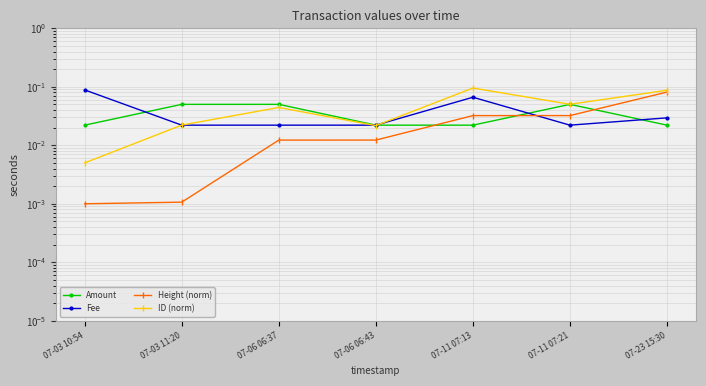

The Amount series shows 0.0 at 07-23 15:30. True or false?

False